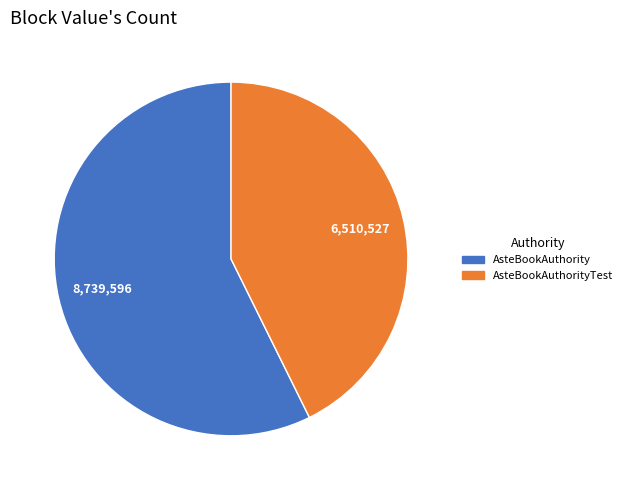

True or false: AsteBookAuthority accounts for 57% of the total.

True